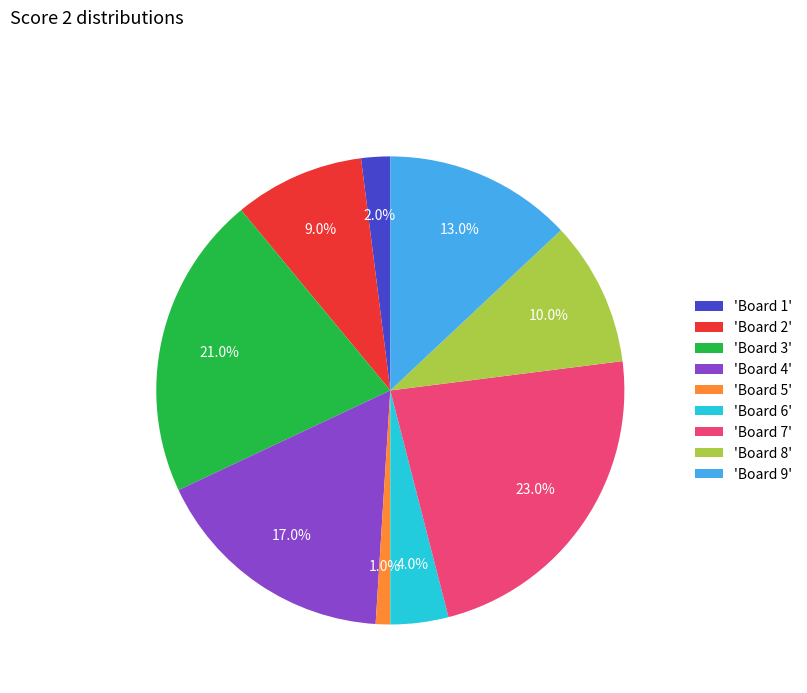

Rank the categories by value from lowest to highest.

'Board 5', 'Board 1', 'Board 6', 'Board 2', 'Board 8', 'Board 9', 'Board 4', 'Board 3', 'Board 7'